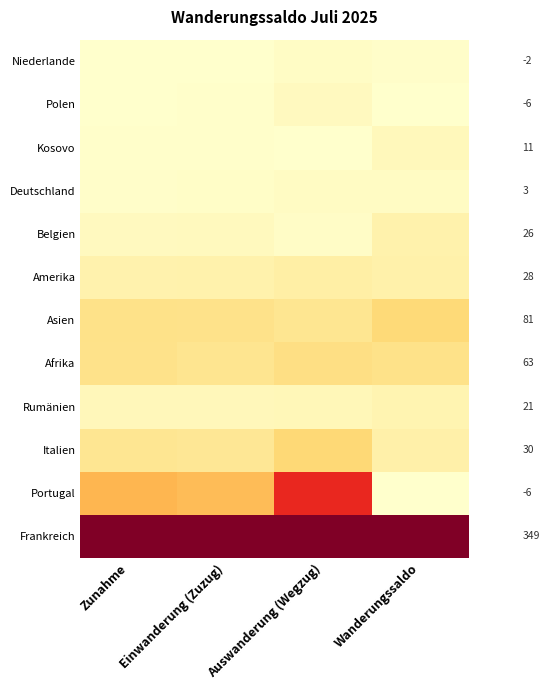

Which category has the lowest value in the Portugal series?

Wanderungssaldo